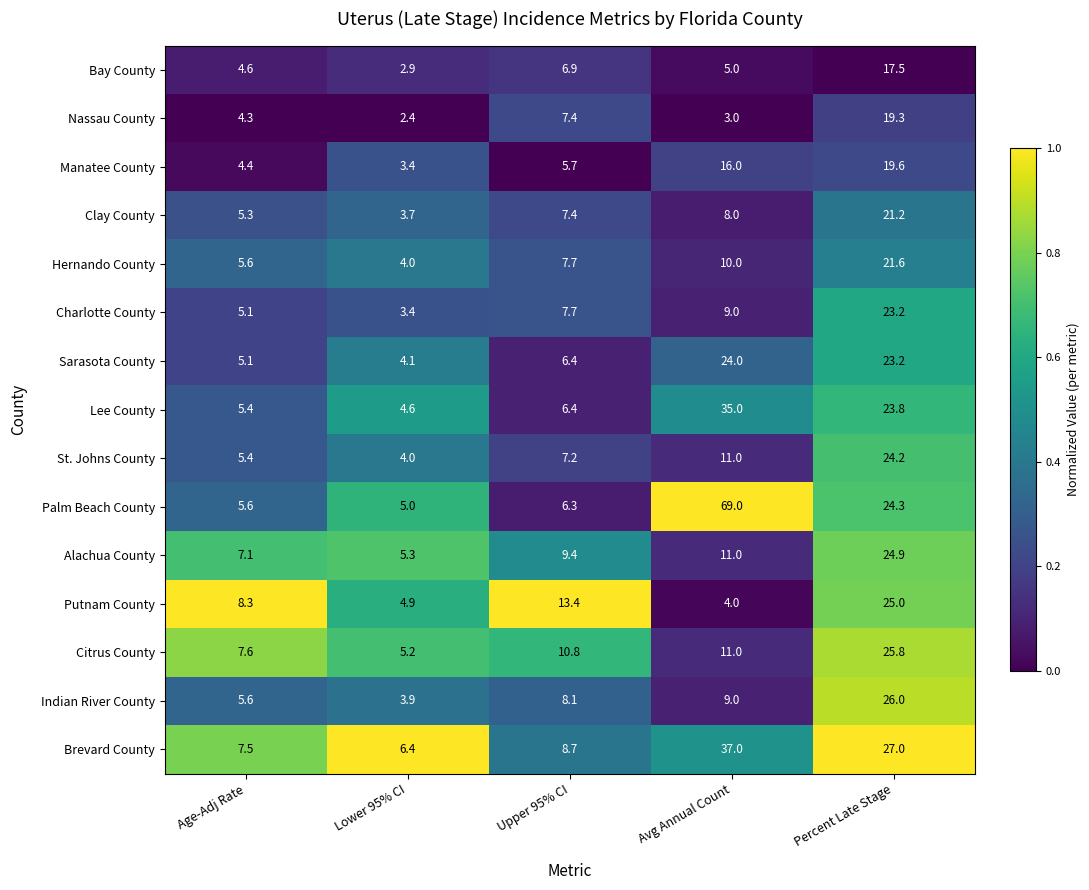

Between Upper 95% CI and Avg Annual Count, which series saw the biggest shift?

Palm Beach County